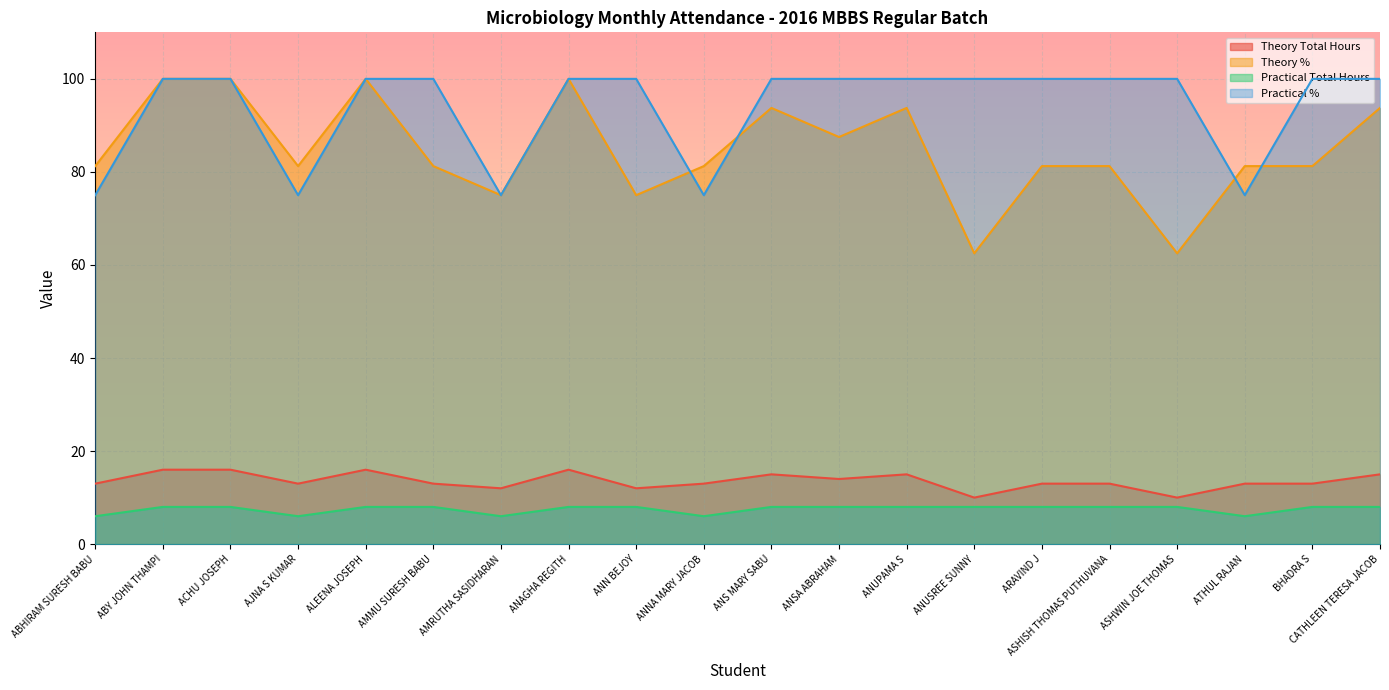

Is it true that Practical % equals 75.0 at AJNA S KUMAR?

True